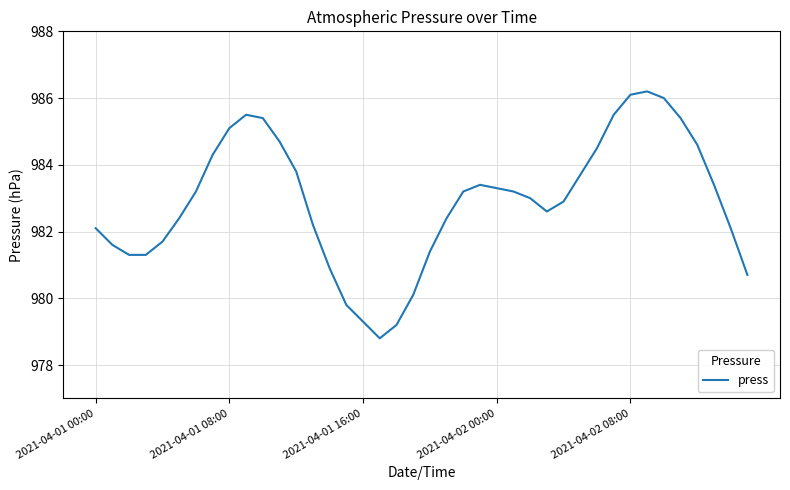

What is the minimum value shown in the chart?

978.8